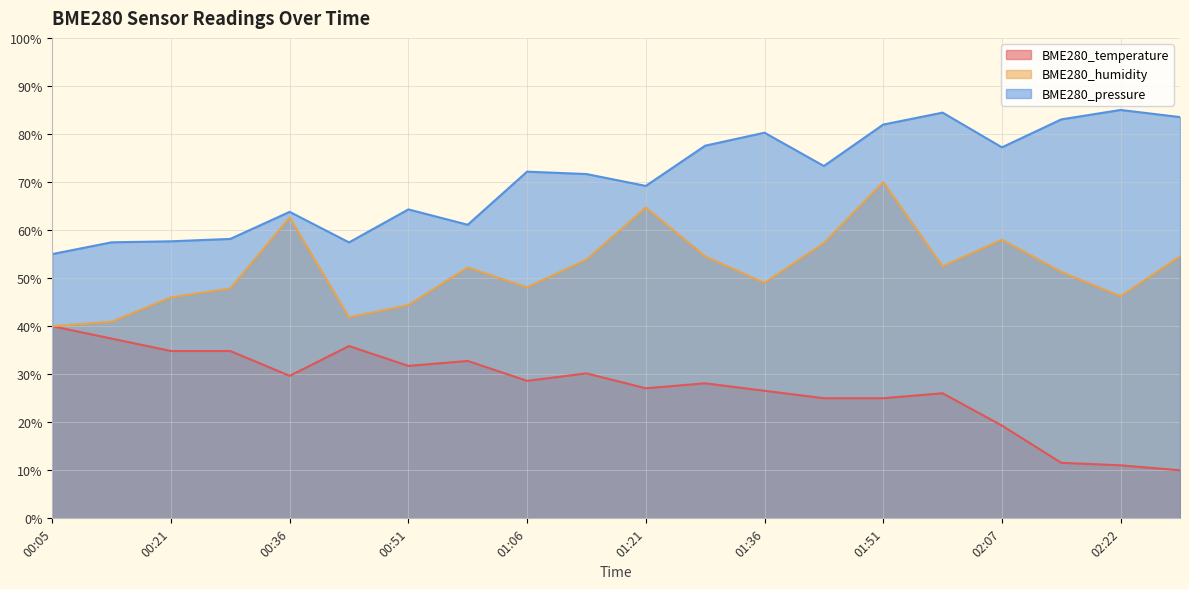

At 02:14, list the series in order from smallest to largest.

BME280_temperature, BME280_humidity, BME280_pressure